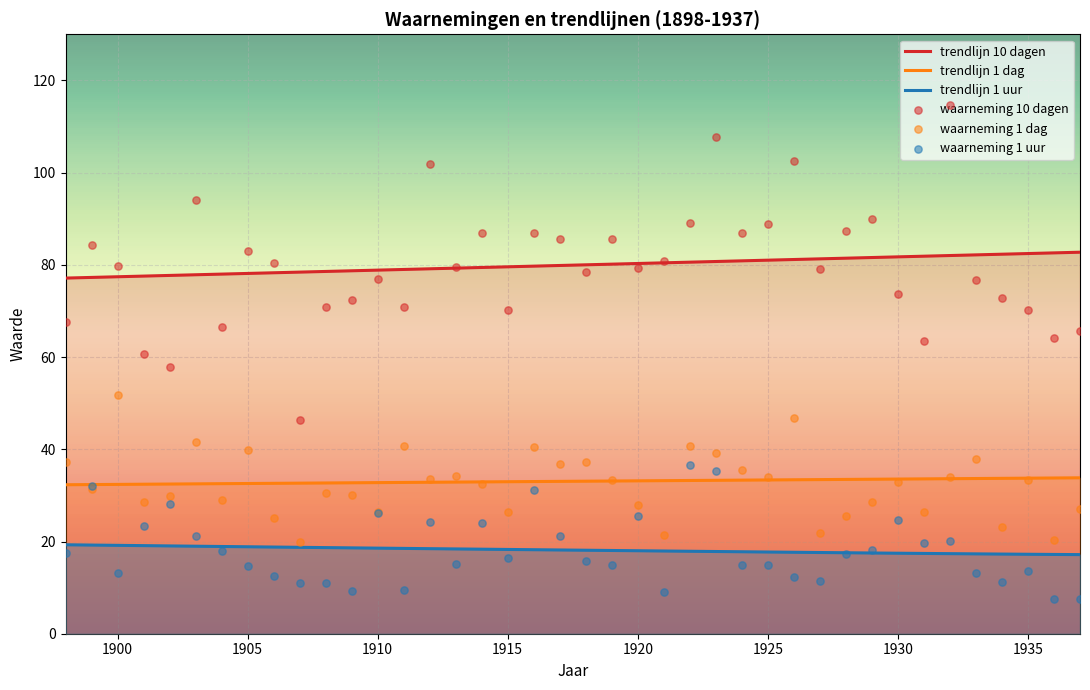

Which series reaches the maximum Y coordinate?

waarneming 10 dagen